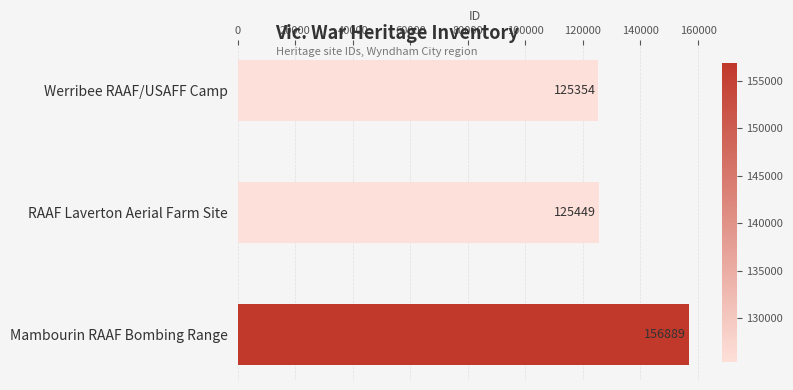

Rank the categories by value from highest to lowest.

Mambourin RAAF Bombing Range, RAAF Laverton Aerial Farm Site, Werribee RAAF/USAFF Camp